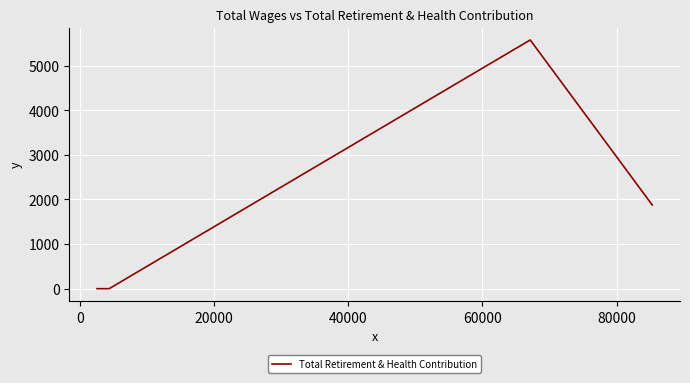

What is the greatest value displayed?

5577